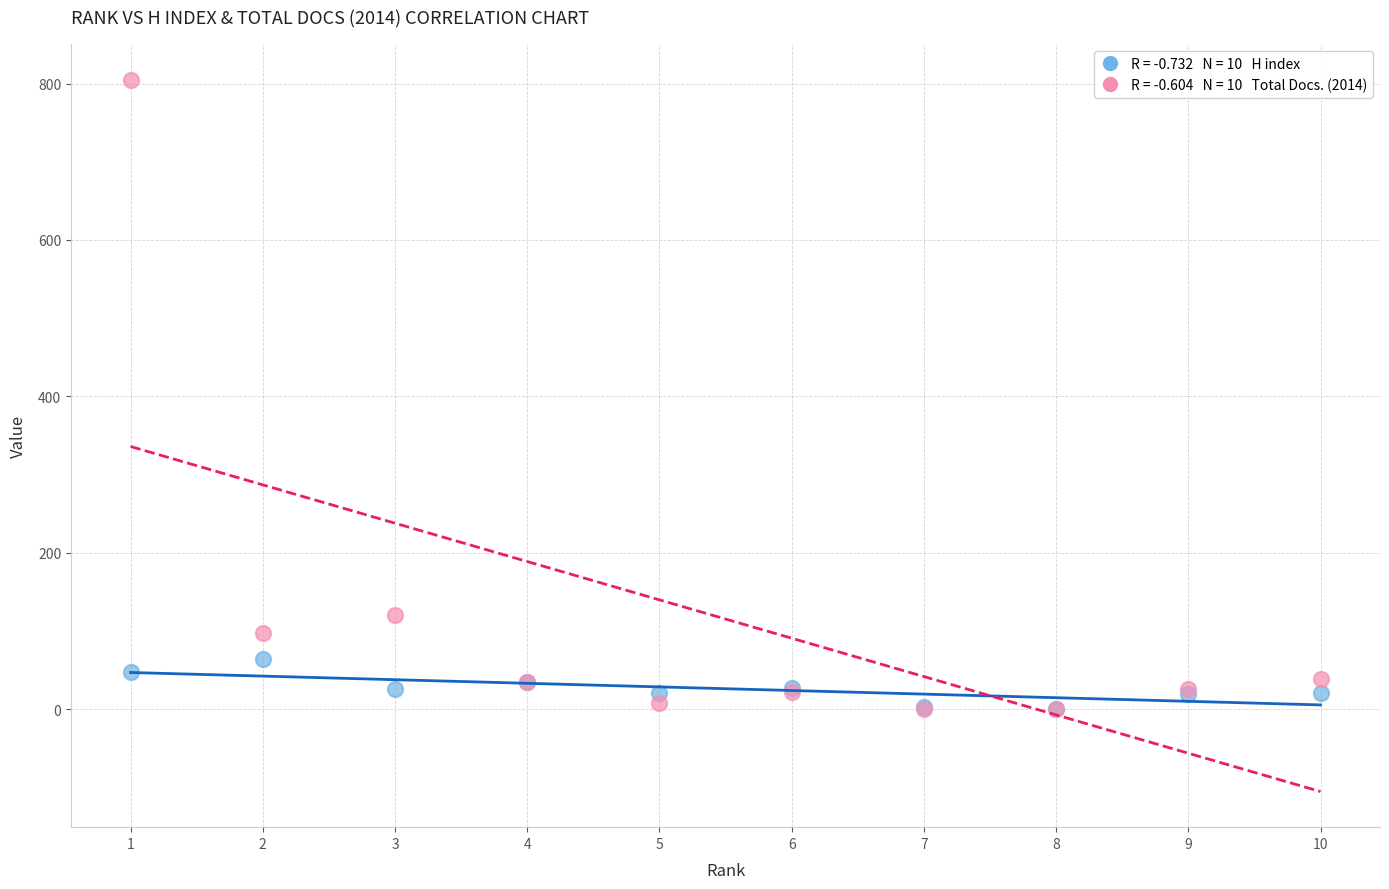

Across all series, what Y value is closest to 402?

120